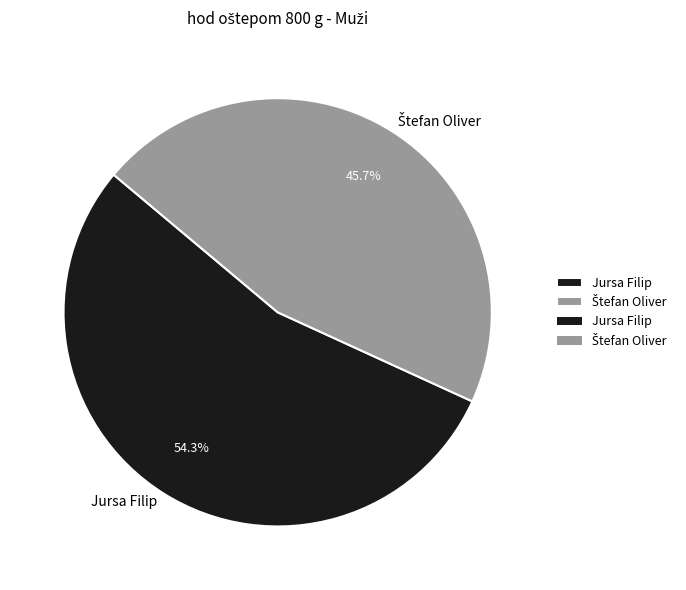

Does Jursa Filip represent more than half of the total?

Yes